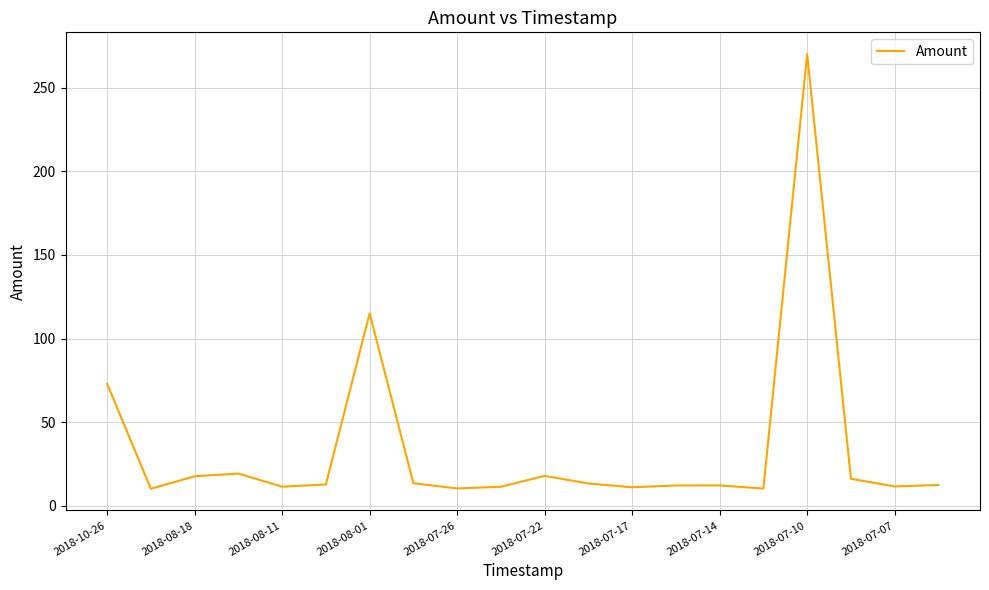

What is the difference between the maximum and minimum values?

259.8